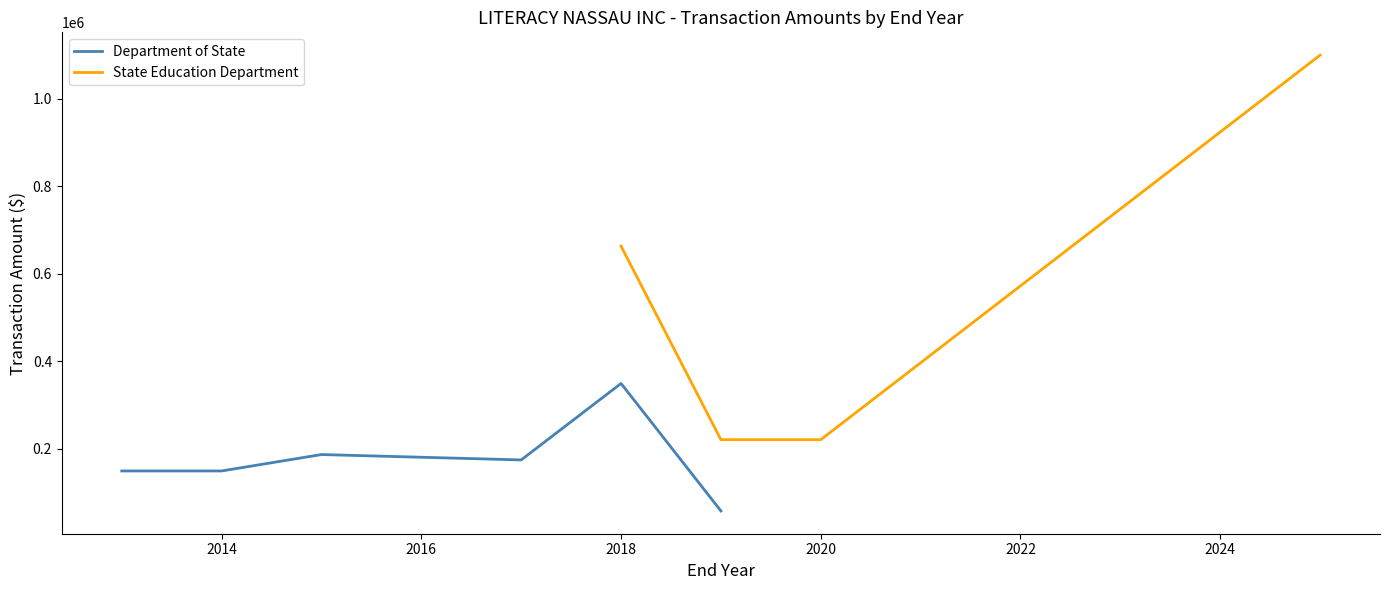

How many interior local valleys does the State Education Department series have?

1